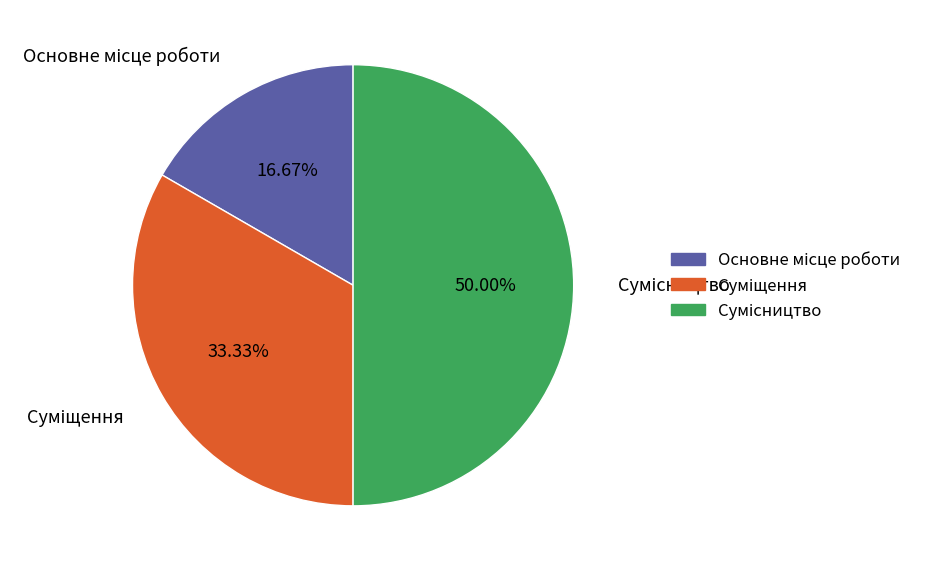

To the nearest percent, what is the average slice percentage?

33%